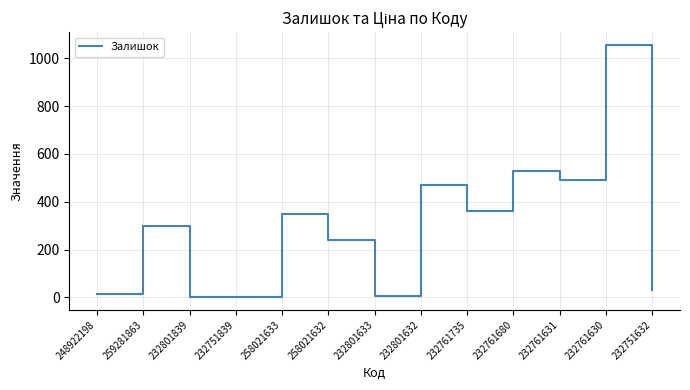

True or false: the data shows 592 at 232761735.

False